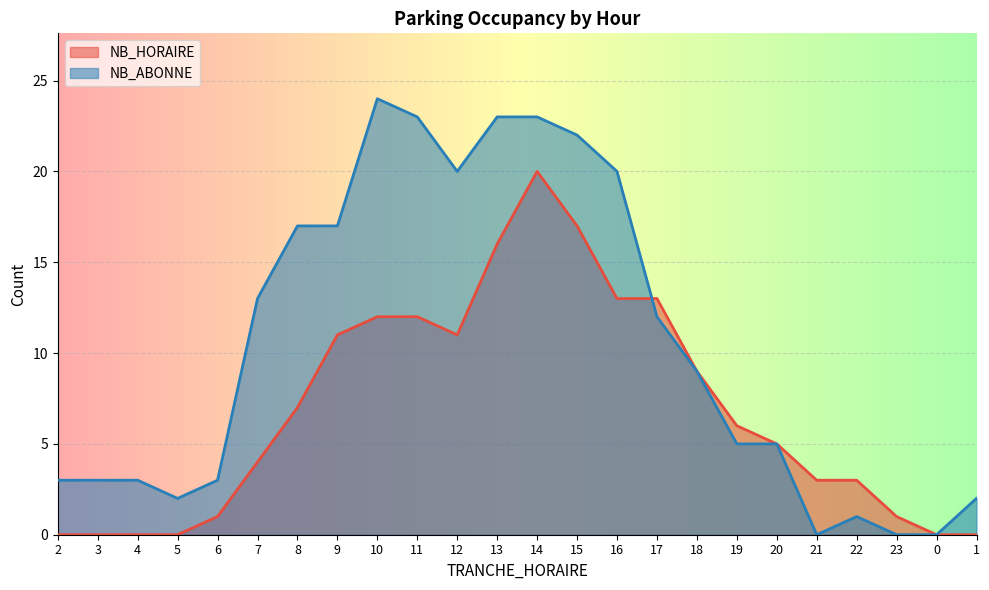

What is the label of the 13th point from the left?

14